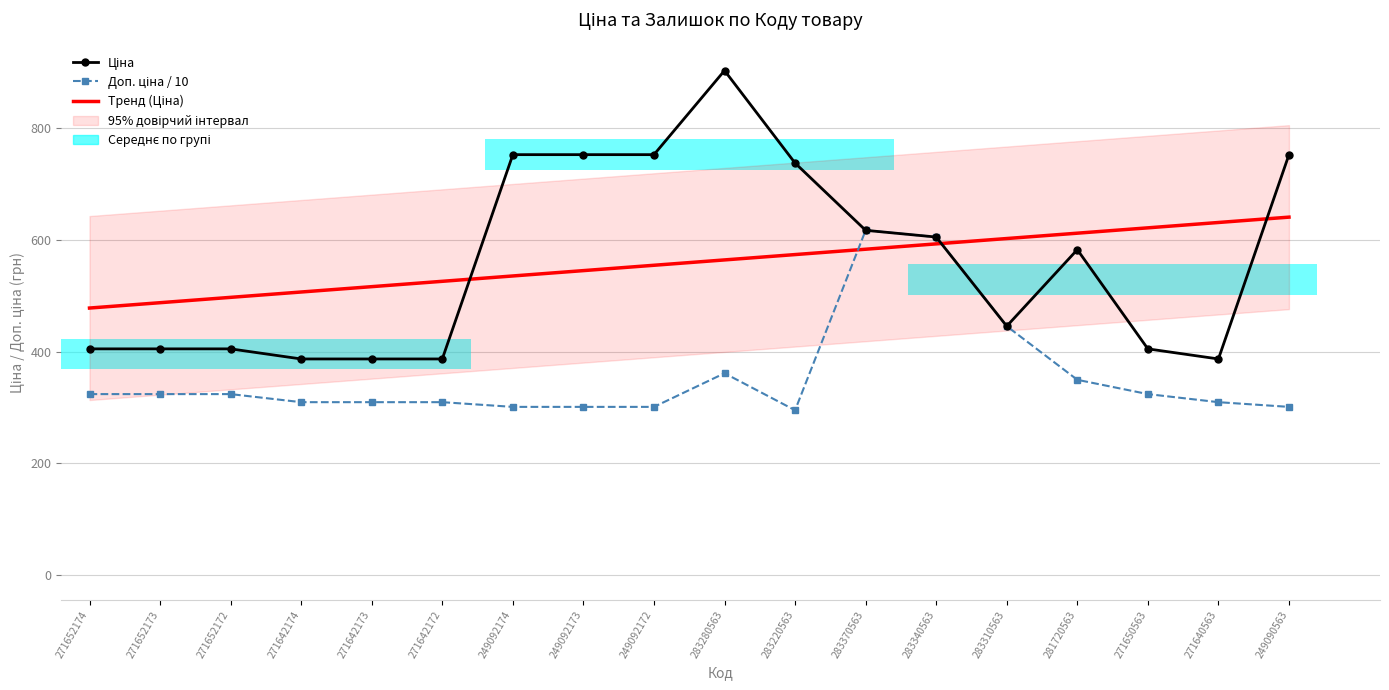

How many groups of bars are there?

18